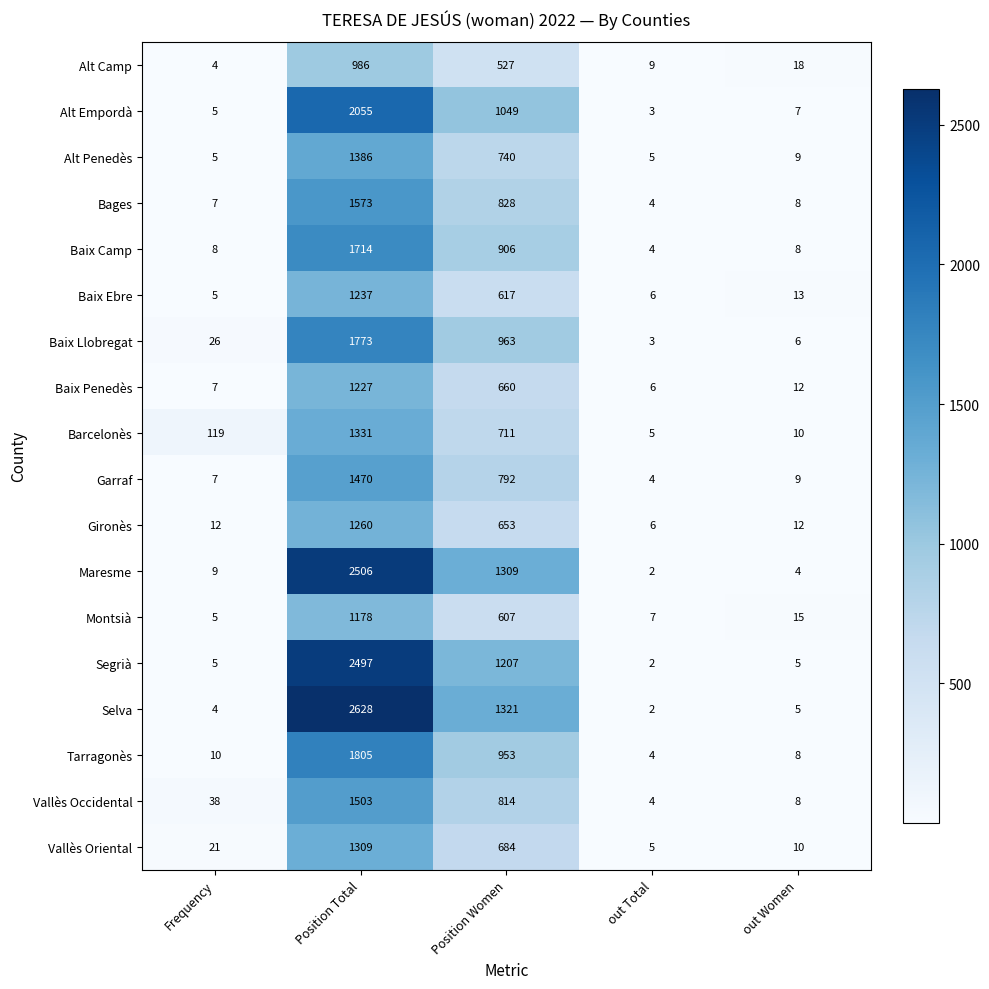

Which series has the widest spread of values?

Selva